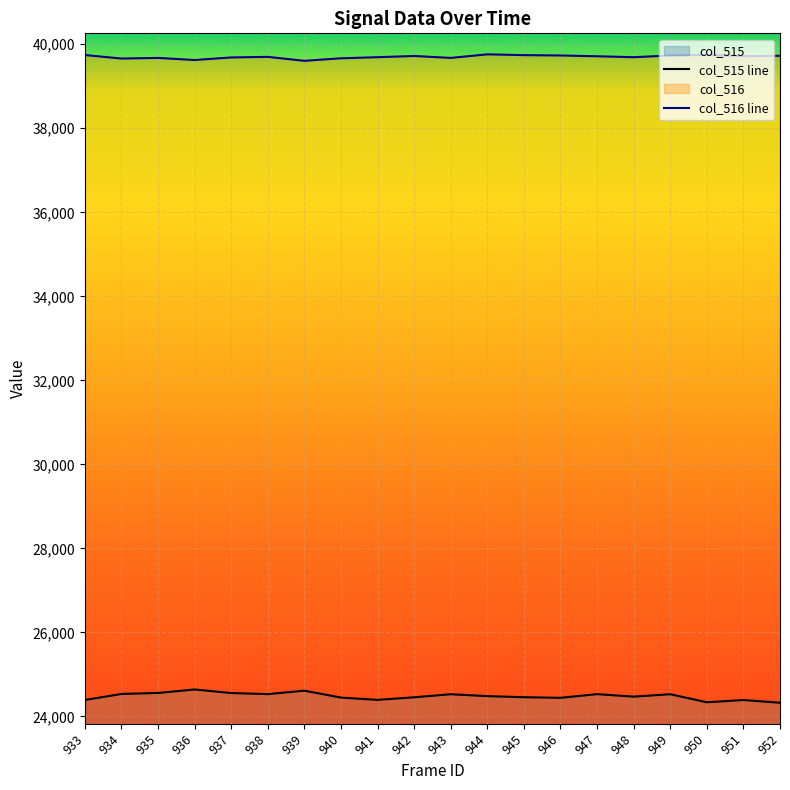

Reading left to right, transcribe all the data shown in this chart.

col_515: 24392	24536	24559	24642	24557	24532	24613	24449	24395	24456	24529	24484	24458	24444	24531	24472	24529	24338	24391	24326
col_516: 39744	39660	39675	39625	39686	39700	39606	39666	39692	39721	39675	39760	39741	39733	39714	39692	39733	39749	39715	39726